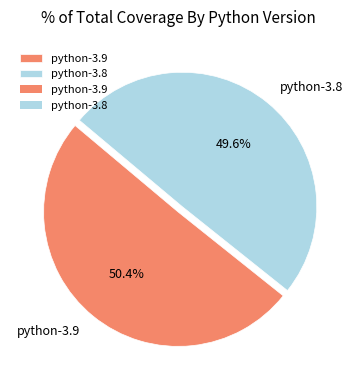

To the nearest percent, what is the difference between the largest and smallest slice percentages?

1%